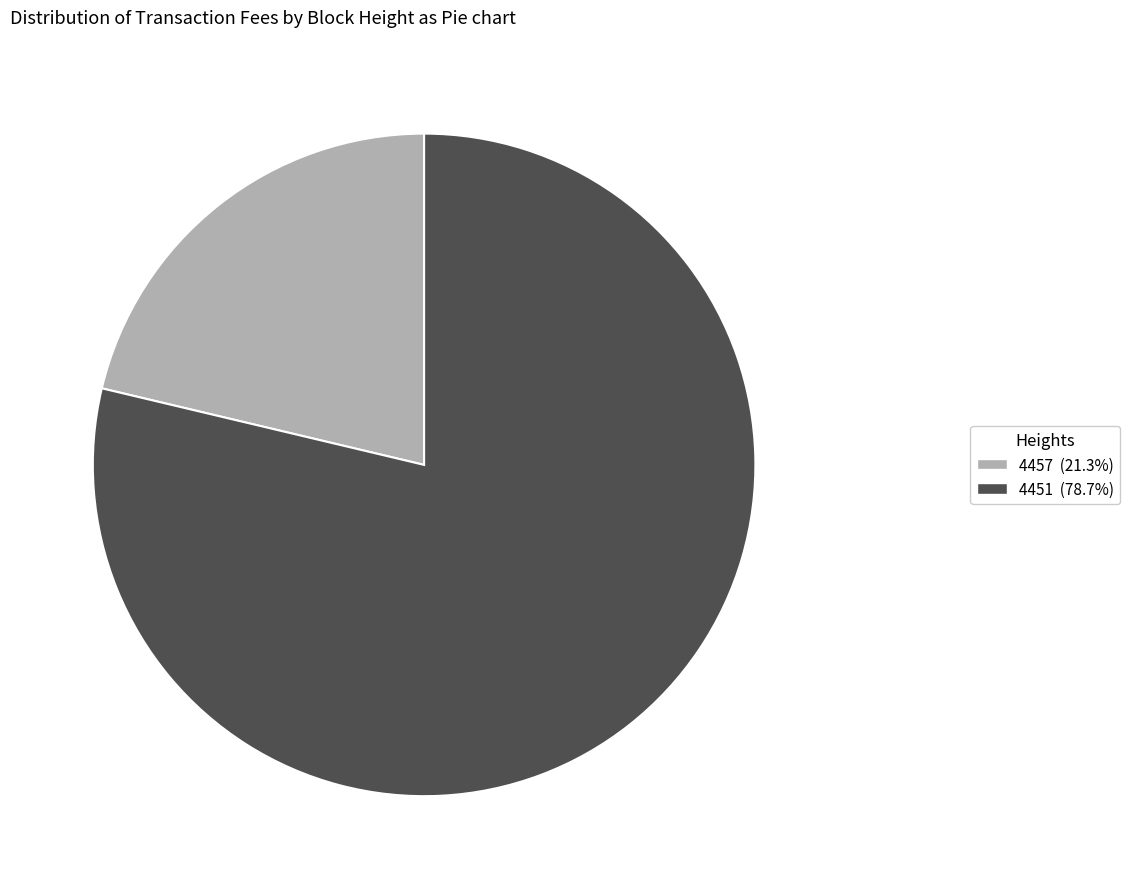

How many segments does this pie chart have?

2